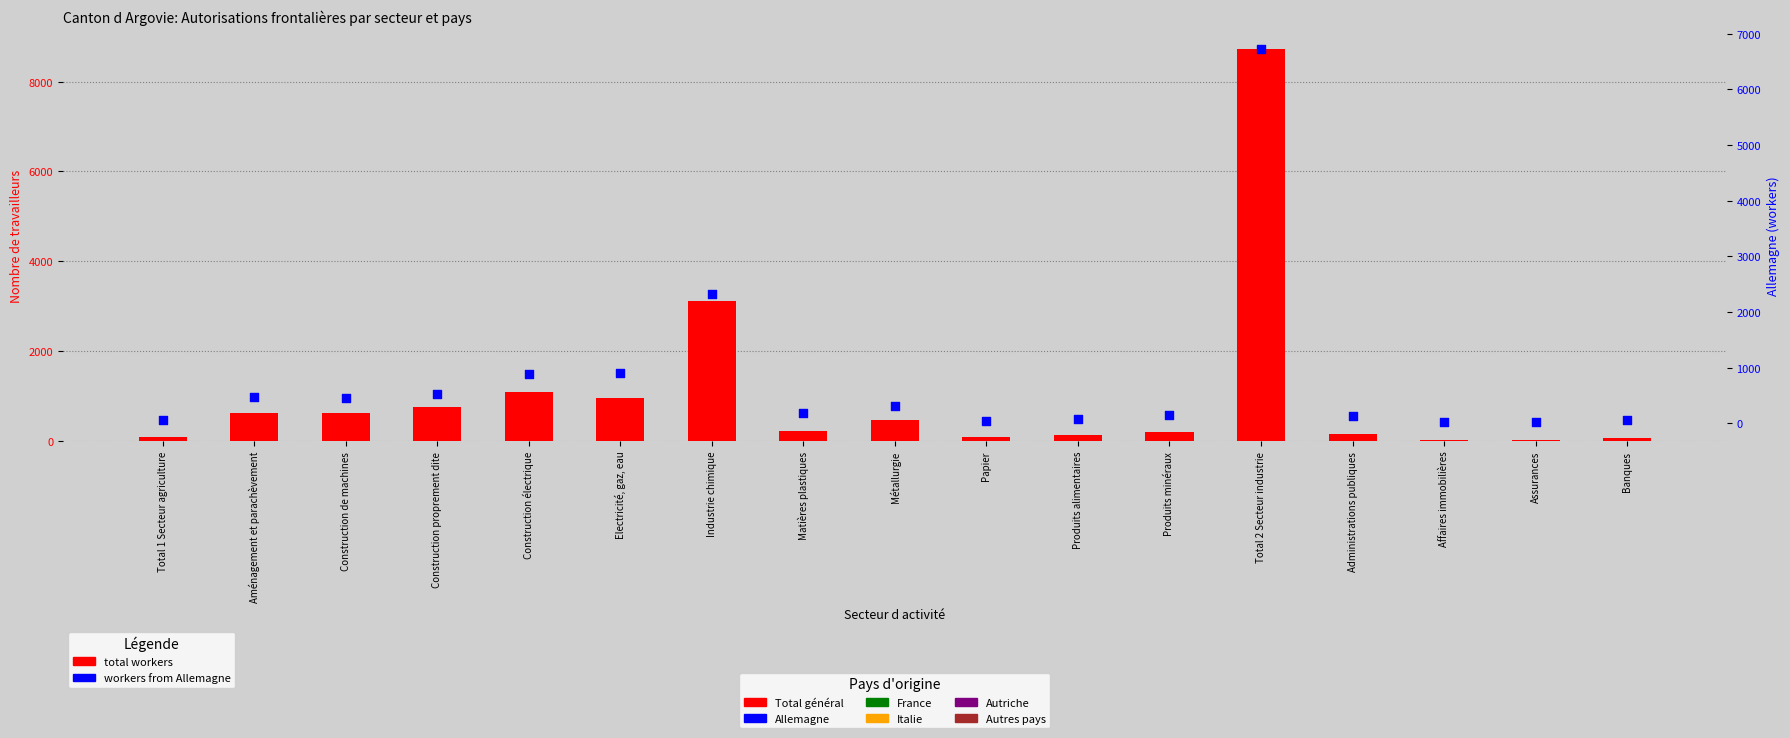

At how many categories does at least one series exceed 2737?

2